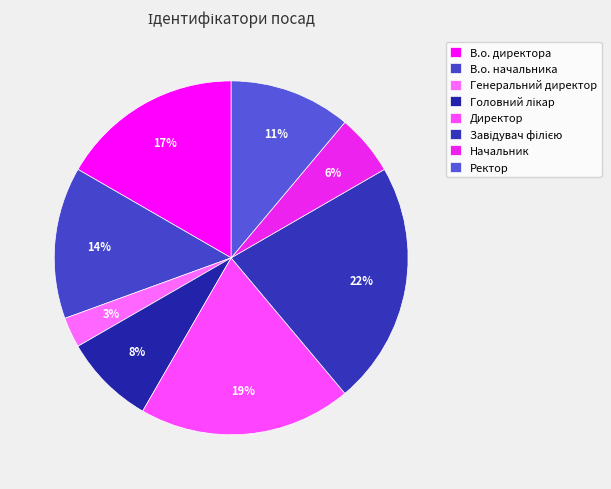

How much of the chart is everything except Завідувач філією?

77.8%